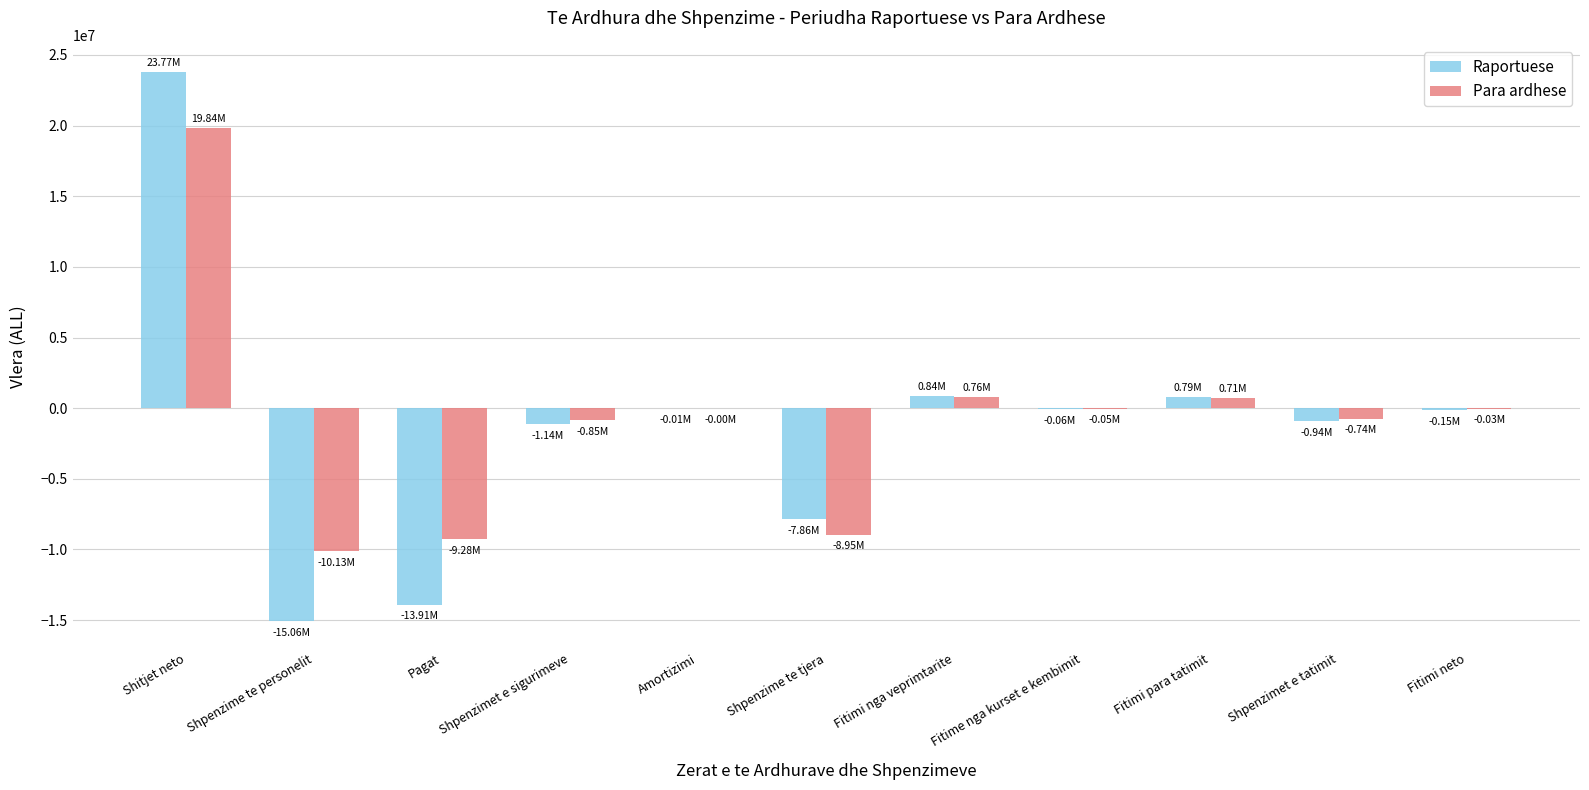

Where does the Para ardhese series first go above -48176?

Shitjet neto